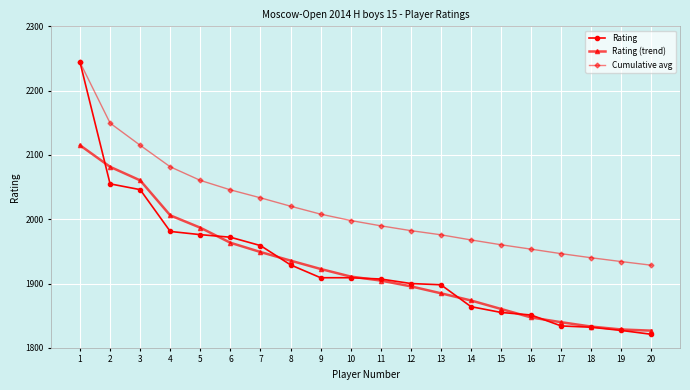

What is the value of the Cumulative avg point at the 14th from the left?

1967.8